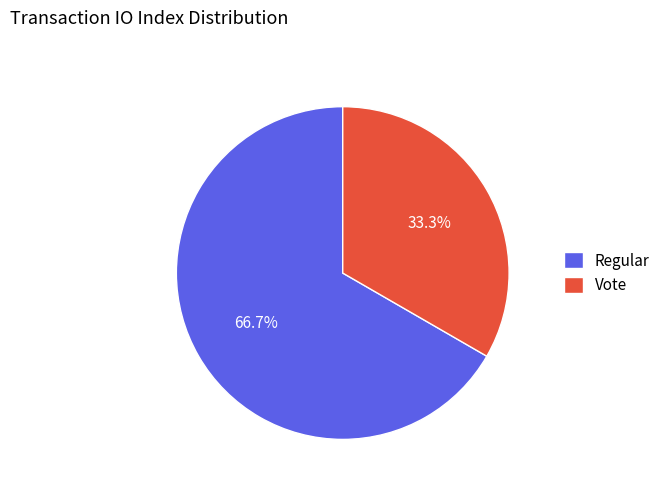

Rank the categories by value from lowest to highest.

Vote, Regular